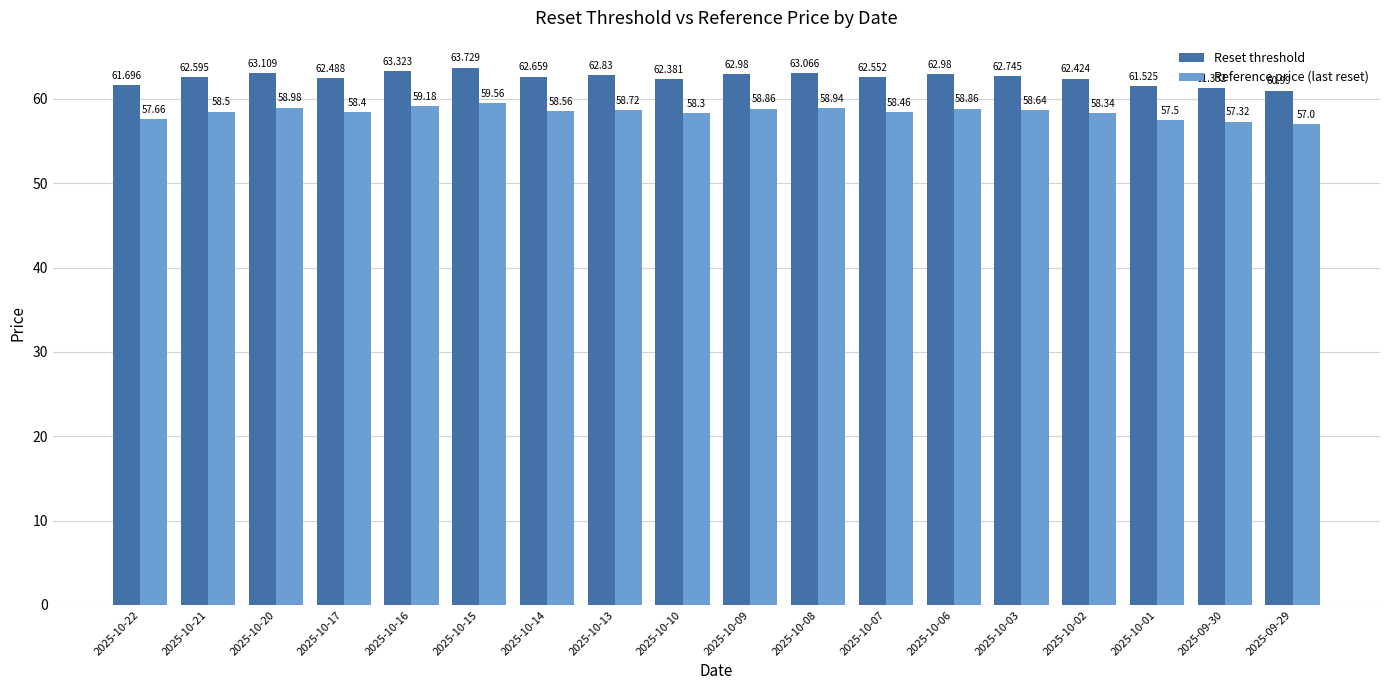

Reading right to left, list all the values displayed in this chart.

Reset threshold: 61.0	61.3	61.5	62.4	62.7	63.0	62.6	63.1	63.0	62.4	62.8	62.7	63.7	63.3	62.5	63.1	62.6	61.7
Reference price (last reset): 57.0	57.3	57.5	58.3	58.6	58.9	58.5	58.9	58.9	58.3	58.7	58.6	59.6	59.2	58.4	59.0	58.5	57.7